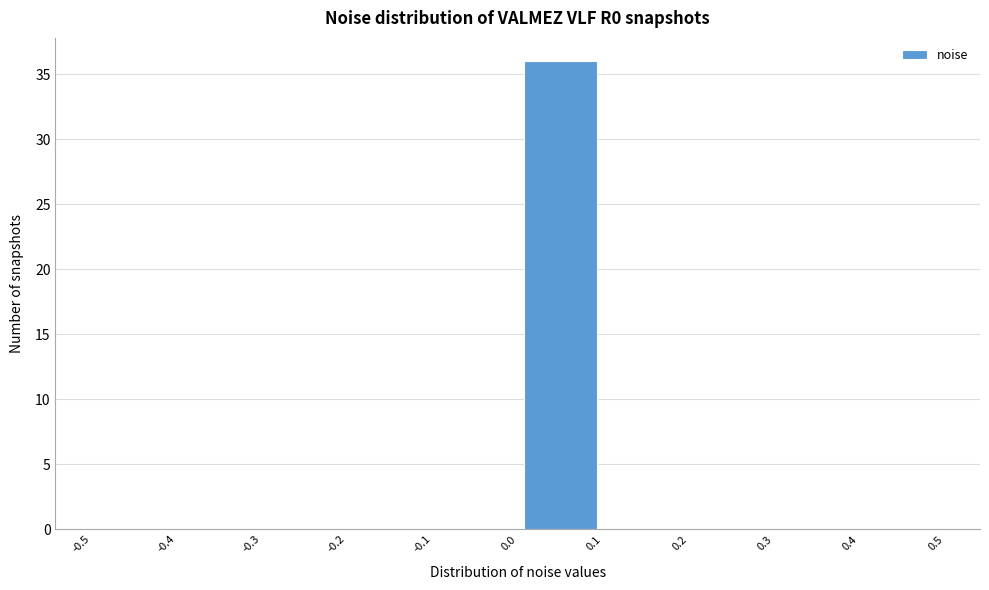

Reading left to right, list every bar in this chart as the range it spans on the x-axis followed by its height. The values are not printed on the chart, so give them approximately, as read against the axis.

-0.5 to -0.4: 0
-0.4 to -0.3: 0
-0.3 to -0.2: 0
-0.2 to -0.1: 0
-0.1 to 0.0: 0
0.0 to 0.1: 36
0.1 to 0.2: 0
0.2 to 0.3: 0
0.3 to 0.4: 0
0.4 to 0.5: 0